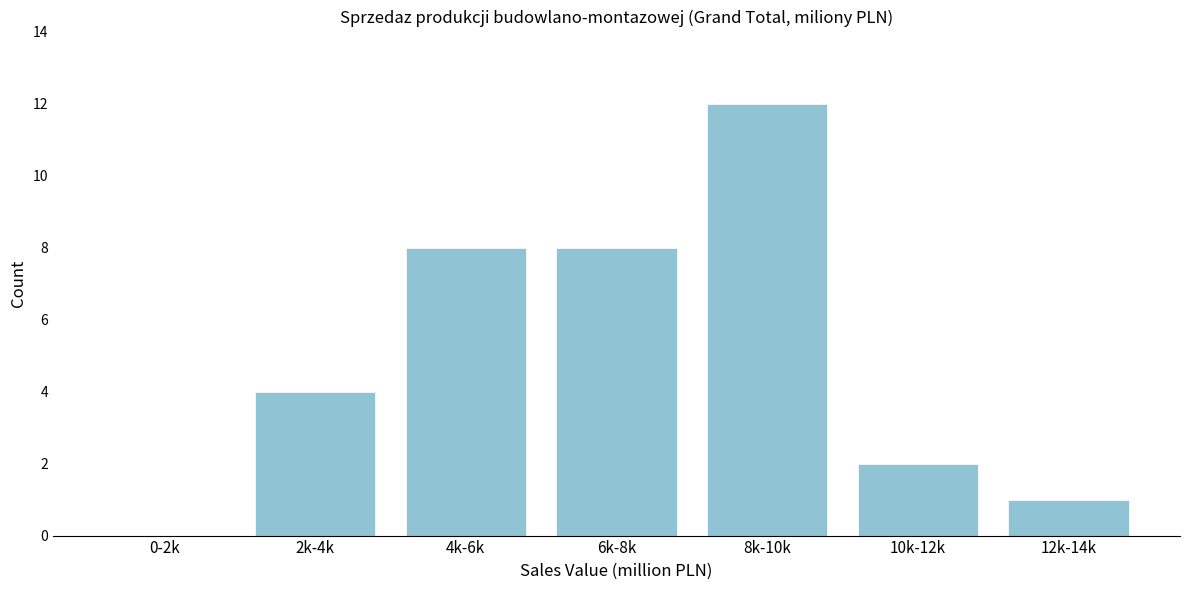

Reading left to right, what are all the values shown in this chart?

0-2k=0	2k-4k=4	4k-6k=8	6k-8k=8	8k-10k=12	10k-12k=2	12k-14k=1